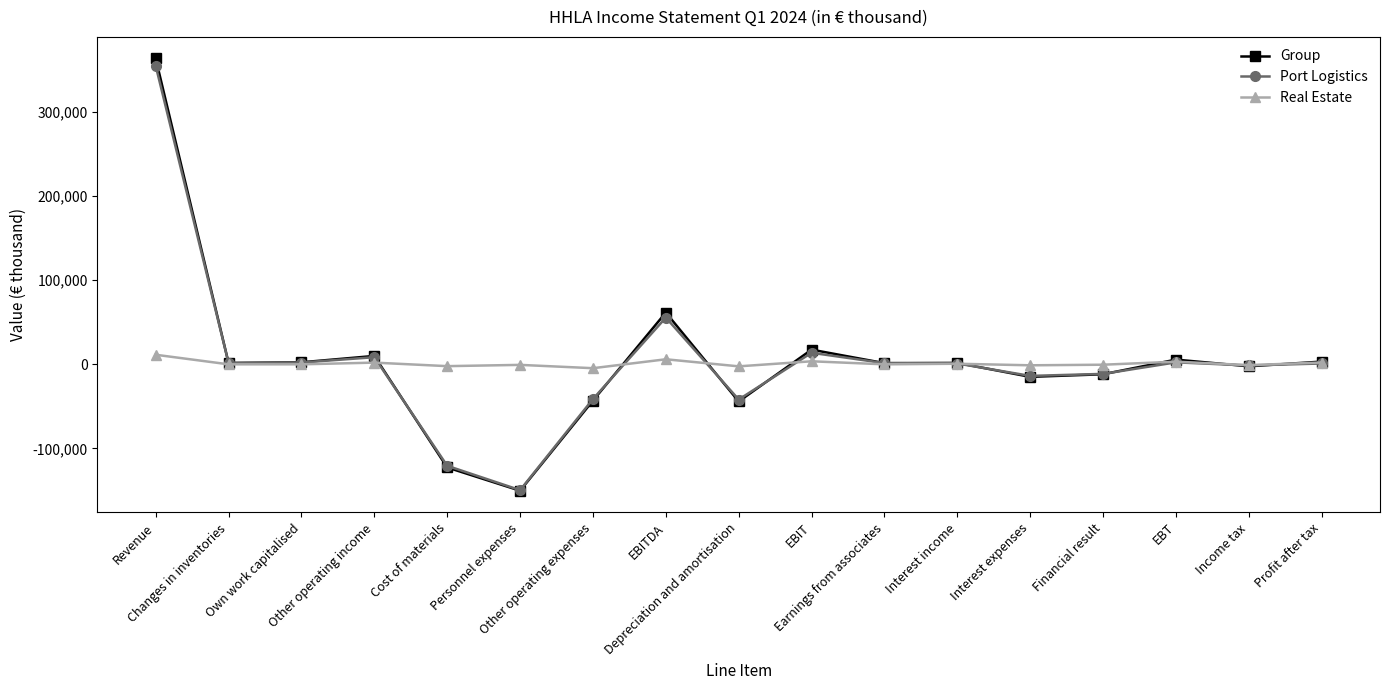

True or false: Port Logistics has more than 2 interior local peaks.

True